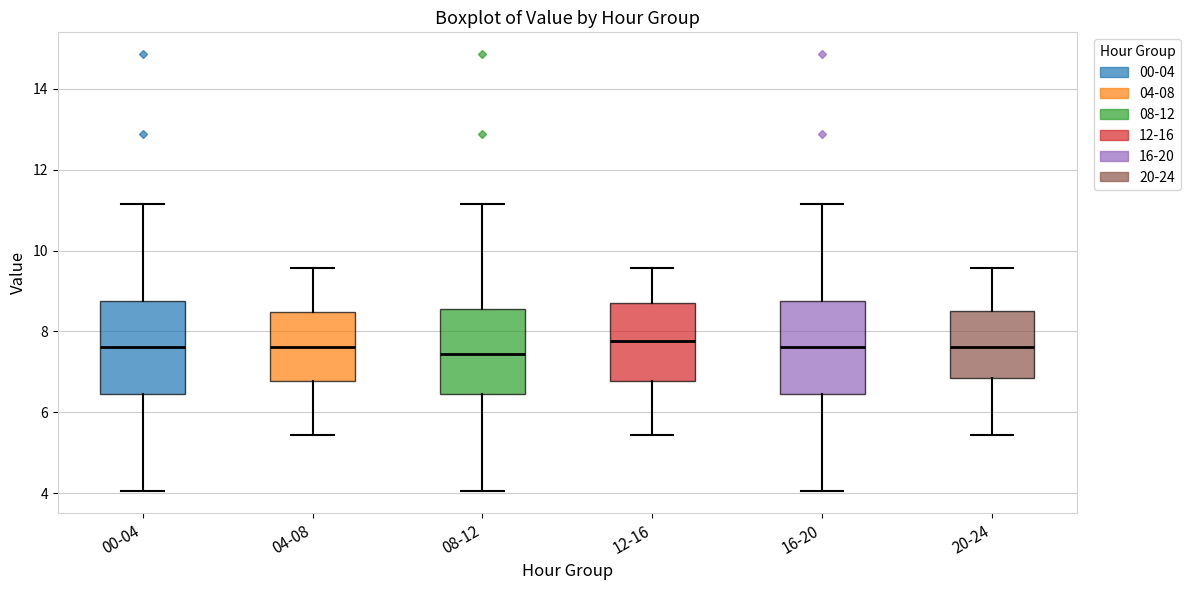

Reading left to right, read every box against the y-axis: the position of its median line, the range the box covers, and the ends of its whiskers. The values are not printed on the chart, so give them approximately, as read against the axis.

00-04: median 7.6, box 6.4 to 8.8, whiskers 4.0 to 11.2
04-08: median 7.6, box 6.8 to 8.4, whiskers 5.4 to 9.6
08-12: median 7.4, box 6.4 to 8.6, whiskers 4.0 to 11.2
12-16: median 7.8, box 6.8 to 8.6, whiskers 5.4 to 9.6
16-20: median 7.6, box 6.4 to 8.8, whiskers 4.0 to 11.2
20-24: median 7.6, box 6.8 to 8.6, whiskers 5.4 to 9.6